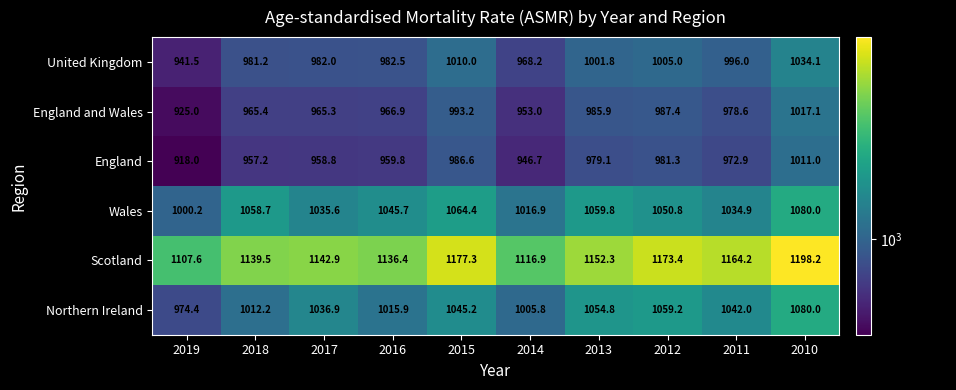

List the labels in order of Wales value, smallest first.

2019, 2014, 2011, 2017, 2016, 2012, 2018, 2013, 2015, 2010